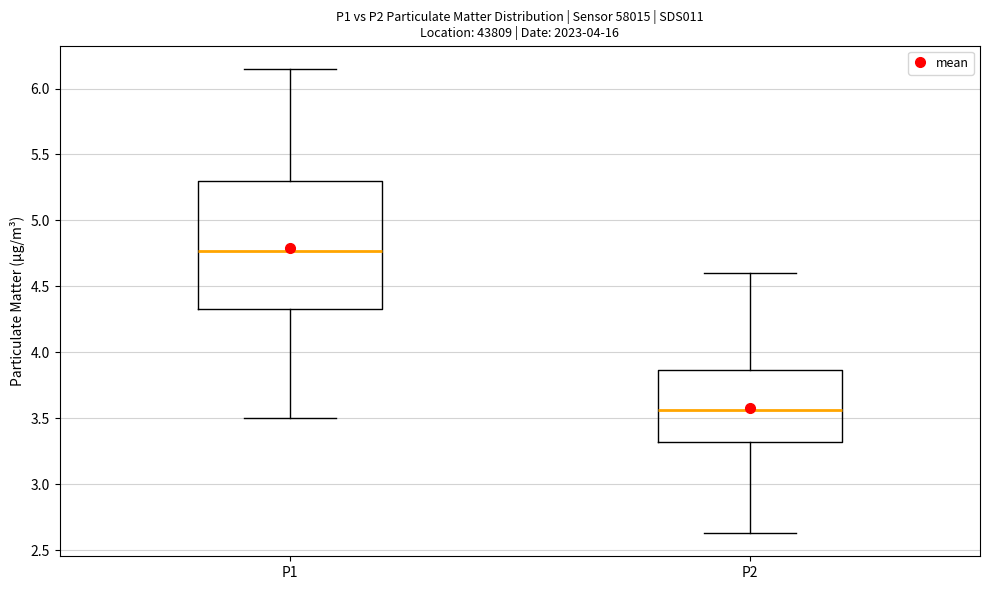

Reading left to right, read every box against the y-axis: the position of its median line, the range the box covers, and the ends of its whiskers. The values are not printed on the chart, so give them approximately, as read against the axis.

P1: median 4.75, box 4.35 to 5.30, whiskers 3.50 to 6.15
P2: median 3.55, box 3.30 to 3.85, whiskers 2.65 to 4.60